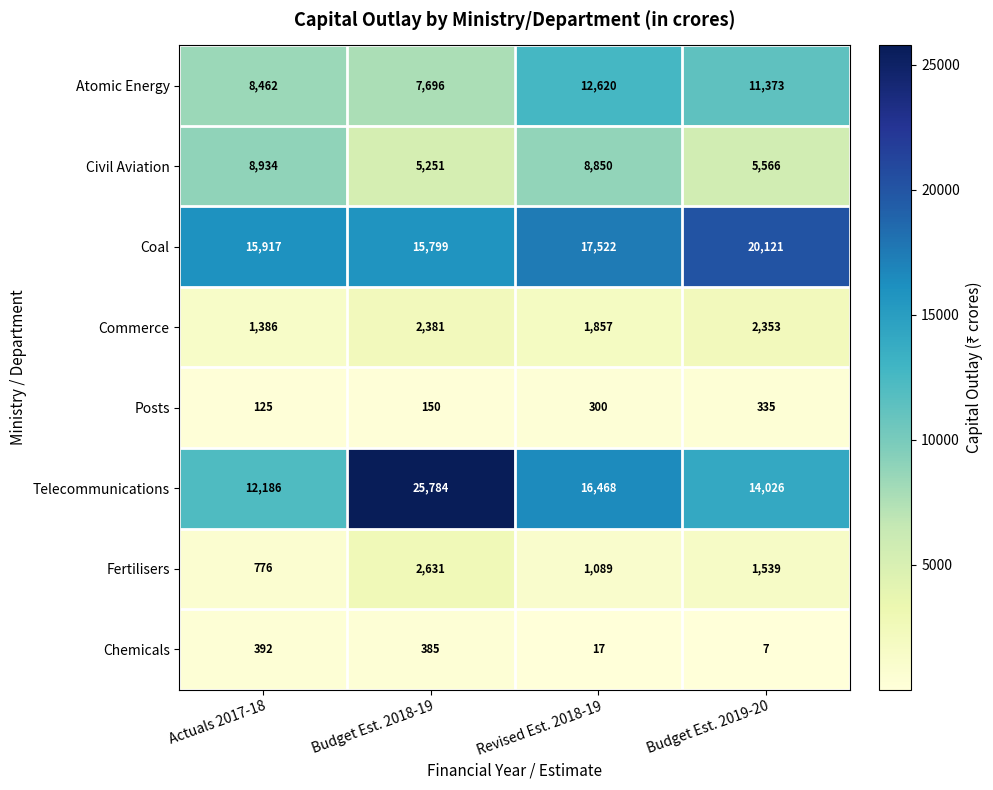

What is the total value across all series at Budget Est. 2018-19?

60077